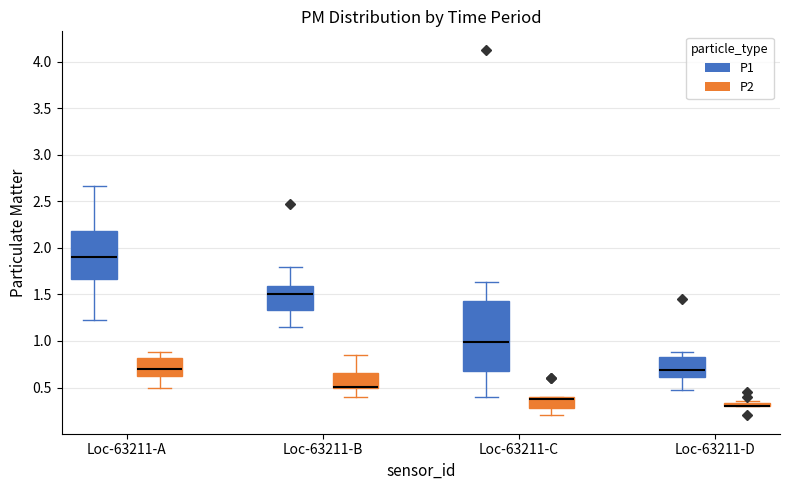

Comparing the boxes themselves (not the whiskers), which one is the tallest?

Loc-63211-C (P1)